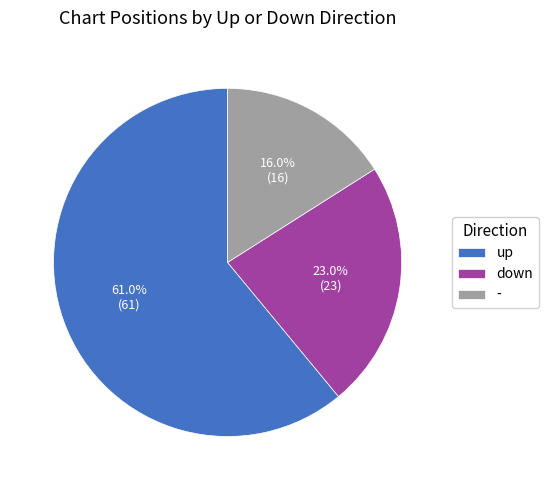

What is the total percentage of - and up?

77.0%